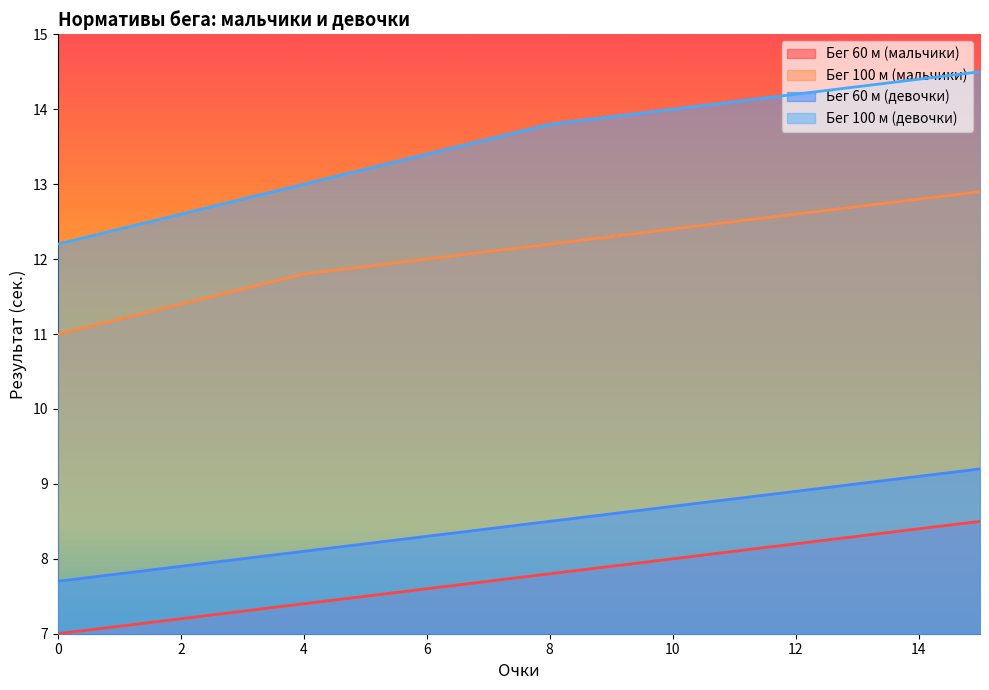

What is the maximum value for Бег 60 м (девочки)?

9.2